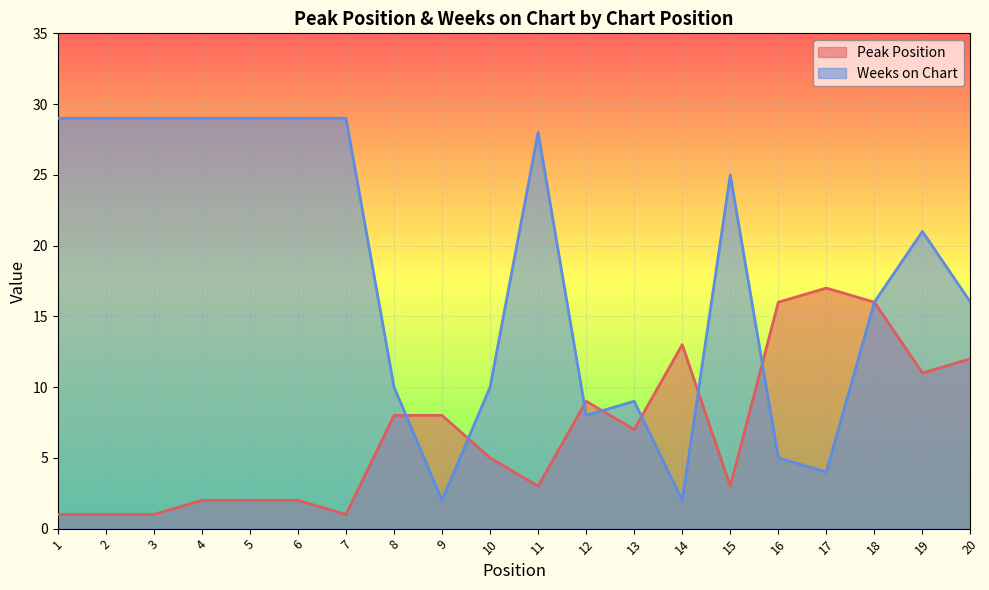

At how many categories does at least one series exceed 7?

20